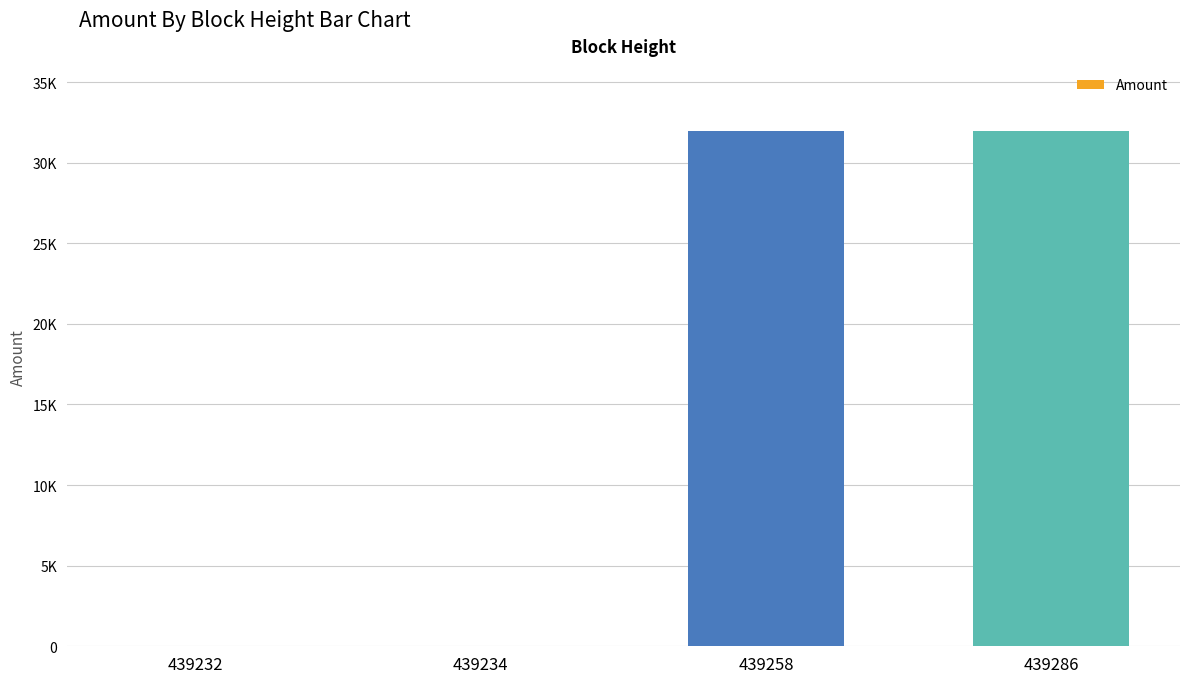

How many data points are less than 31990?

2